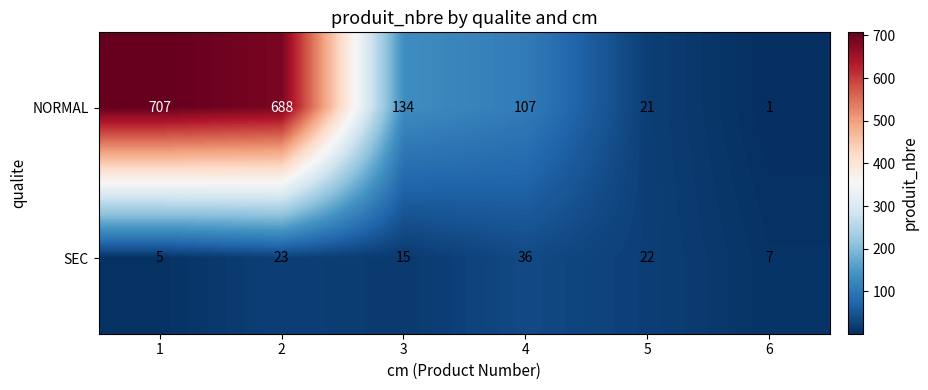

Is it true that NORMAL equals 148 at 4?

False